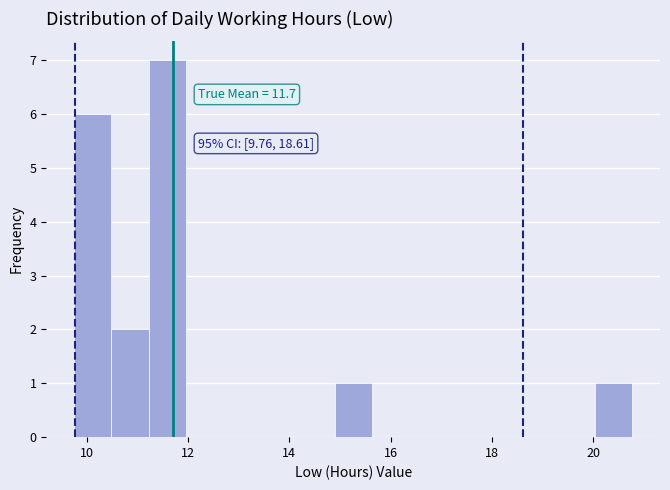

Read against the x-axis, roughly where is the centre of the tallest bar?

11.6